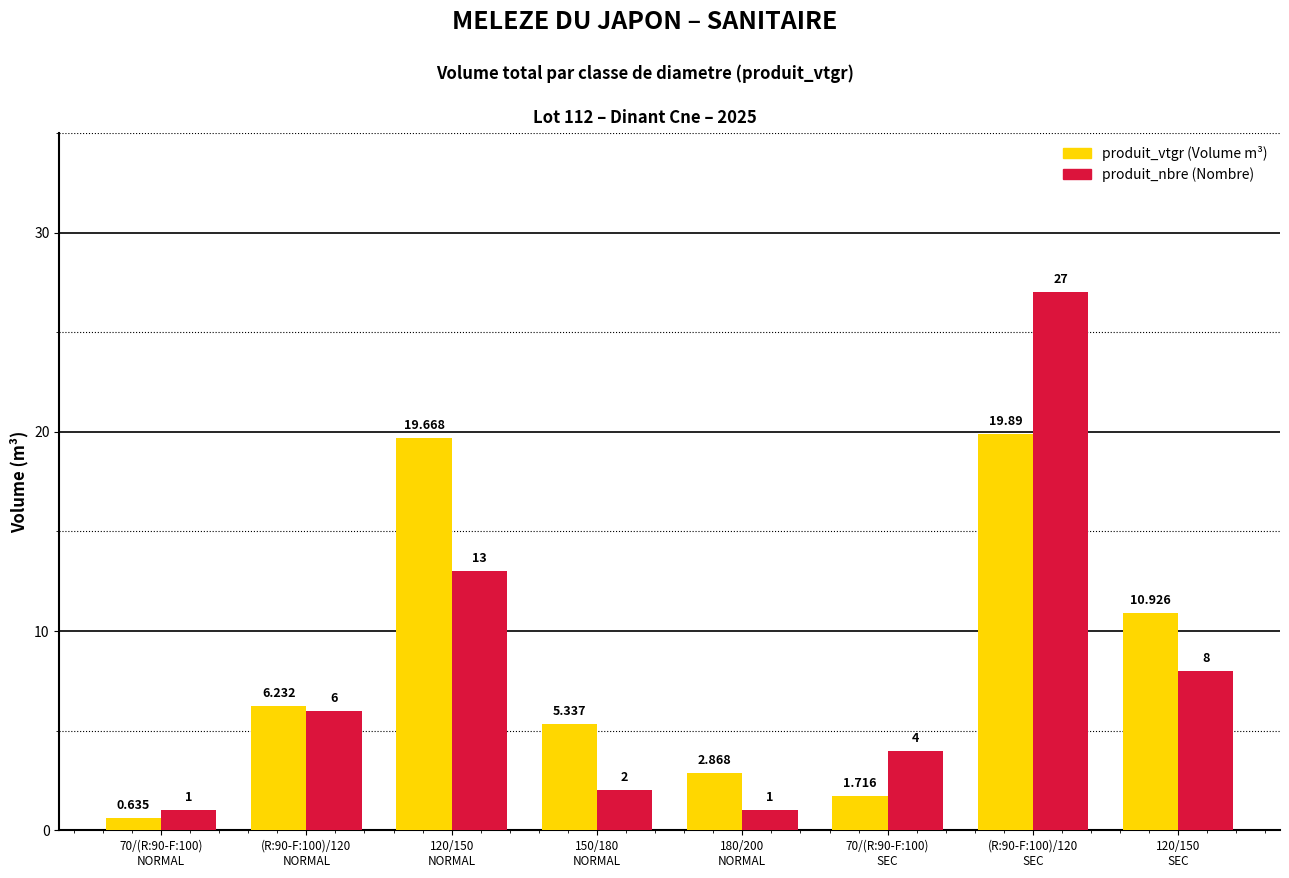

How many bars are there in total?

16